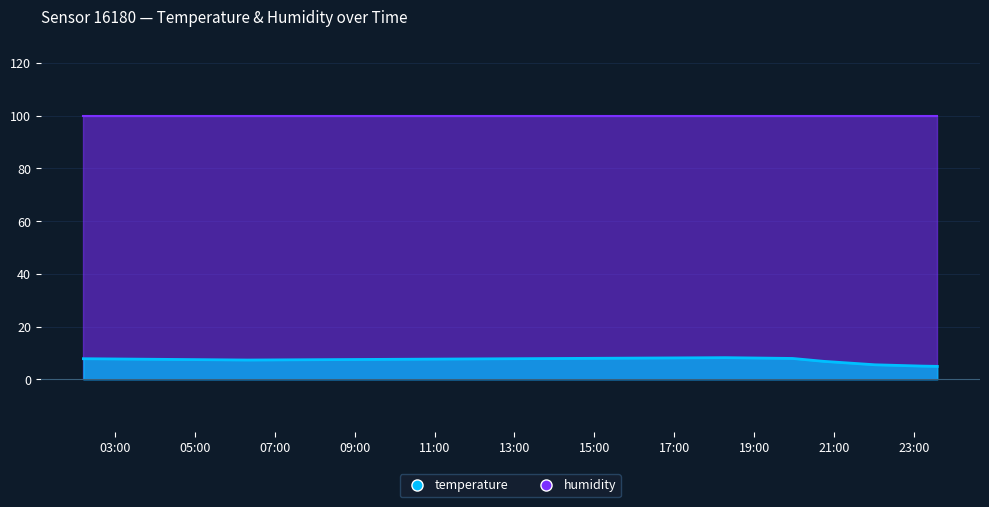

At which label does the data first exceed 7?

2023-11-21T02:12:51